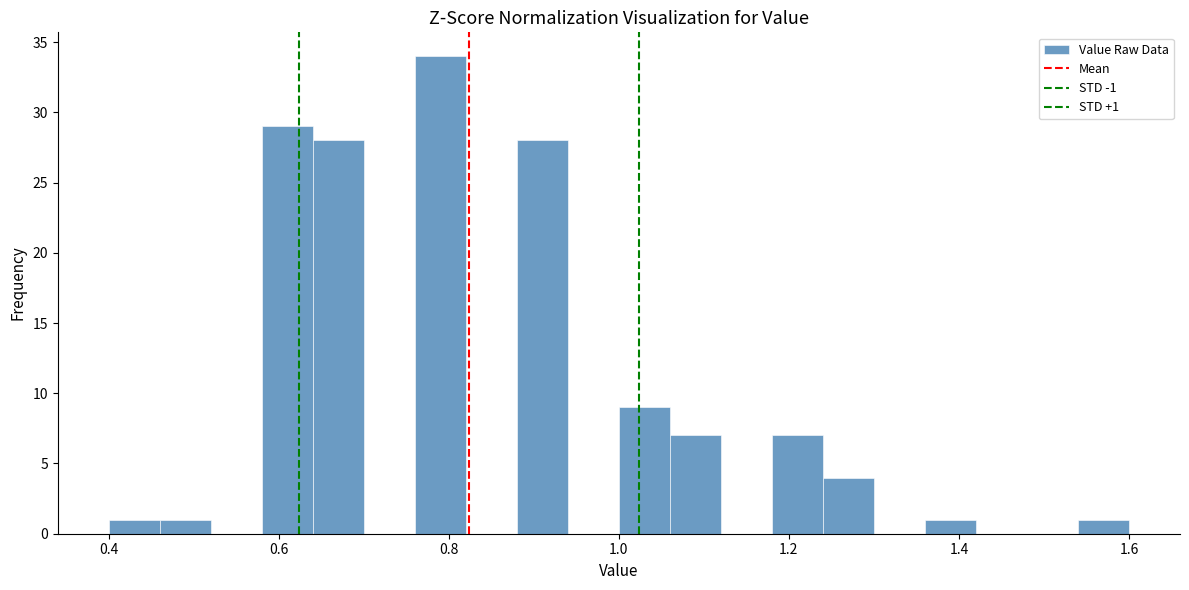

Read against the x-axis, roughly where is the centre of the tallest bar?

0.80